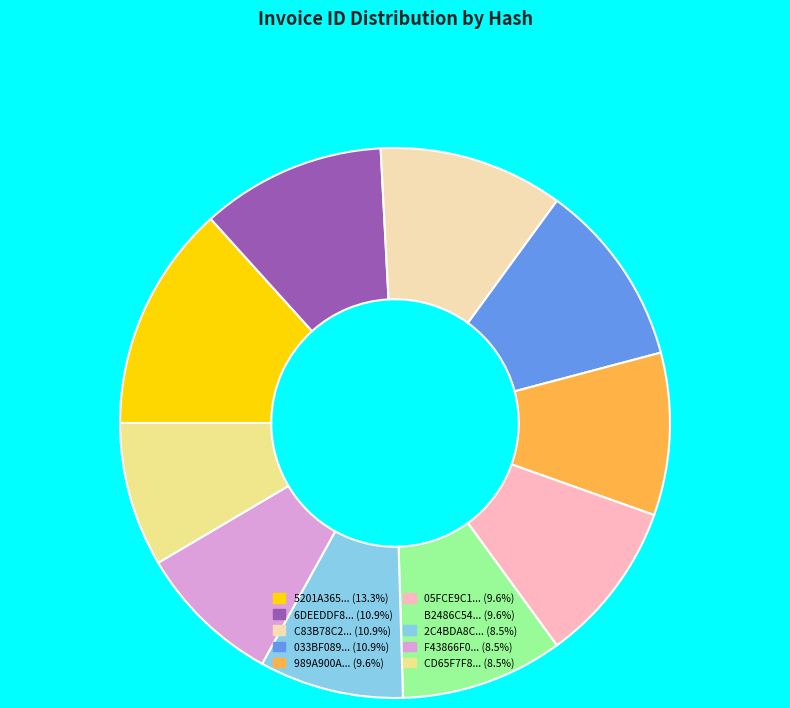

What is the ratio of the value at 6DEEDDF8... (10.9%) to the value at 05FCE9C1... (9.6%)?

1.1